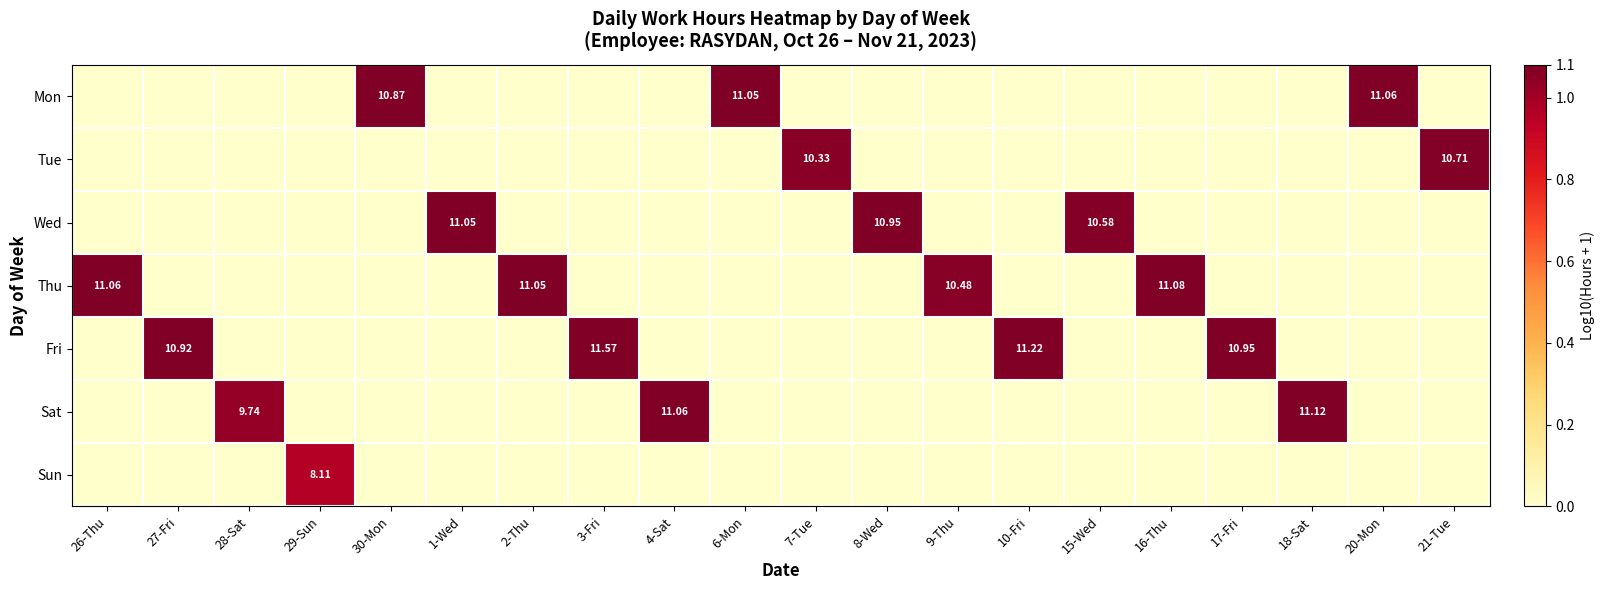

The Thu series shows 0.0 at 20-Mon. True or false?

True